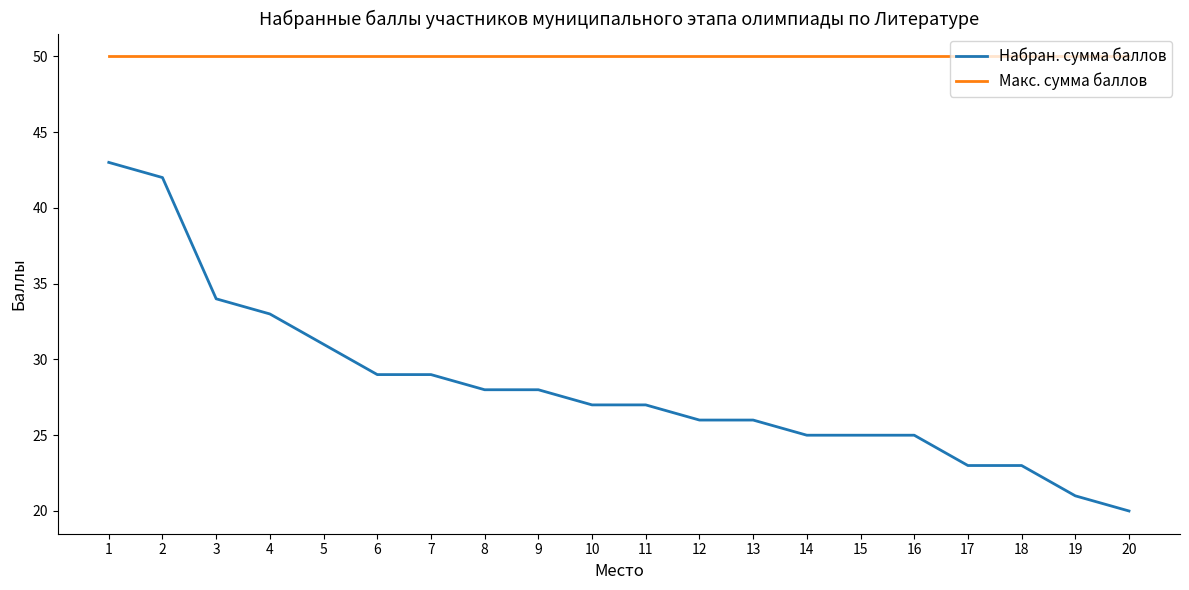

Which series has the largest total across all categories?

Макс. сумма баллов